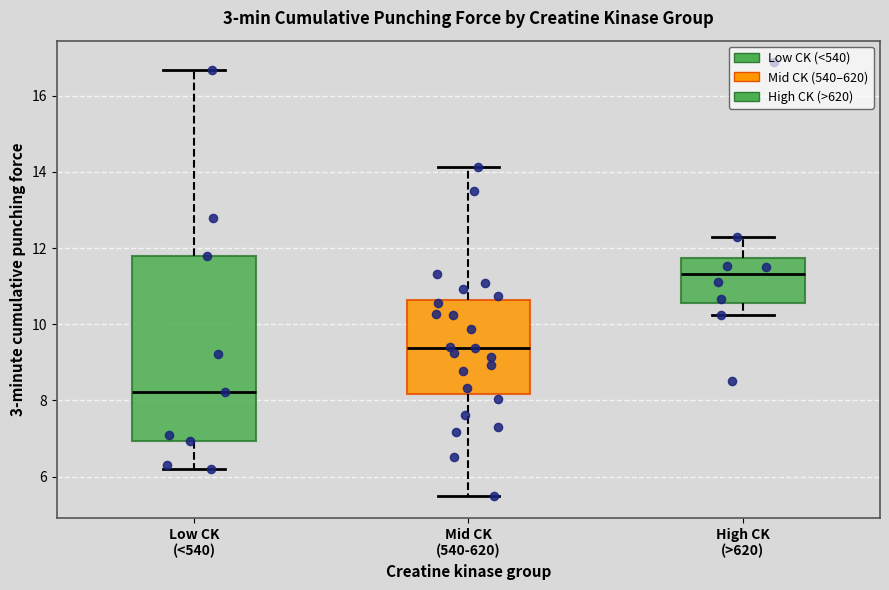

Where does the lower whisker of the box for Mid CK (540-620) end on the y-axis? The values are not printed on the chart, so give them approximately, as read against the axis.

5.4